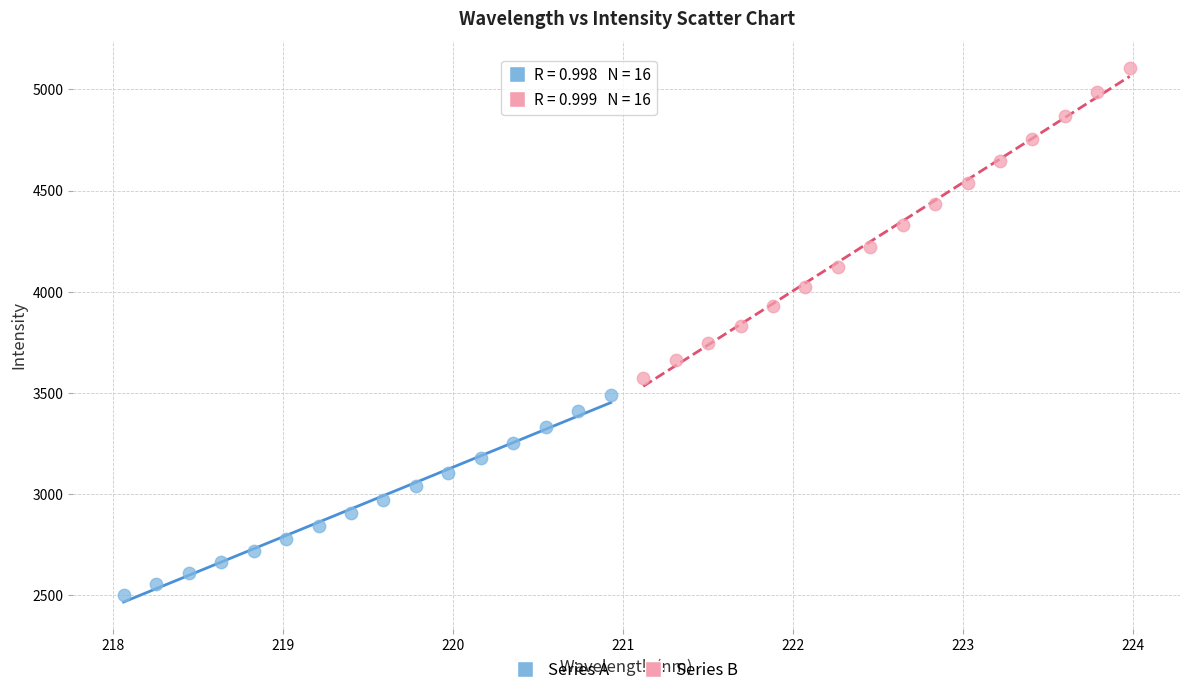

Which series has the widest spread of Y values?

Series B